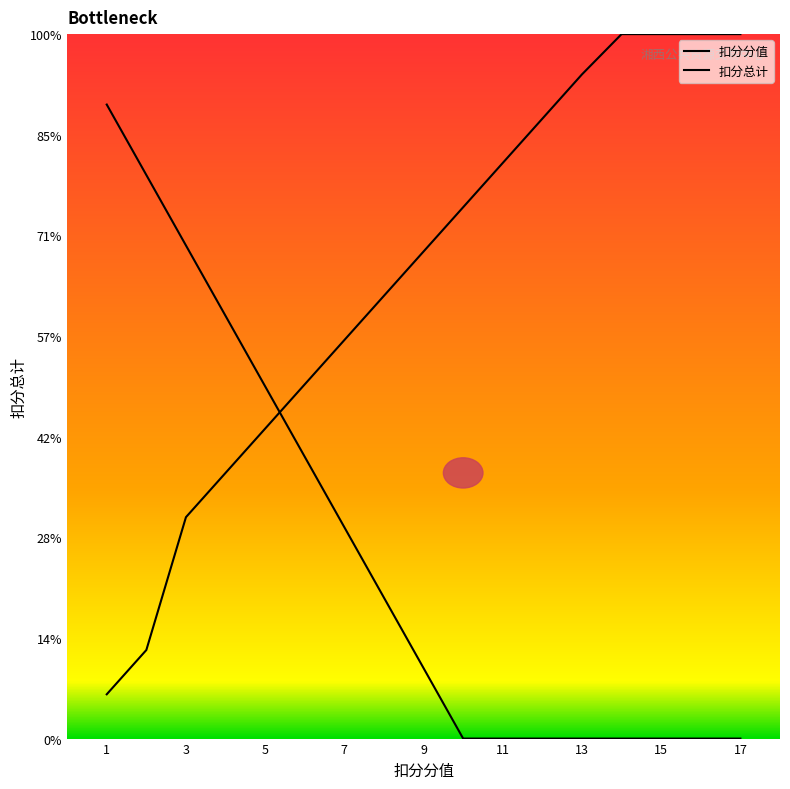

Does the chart display data point markers on the line(s)?

No